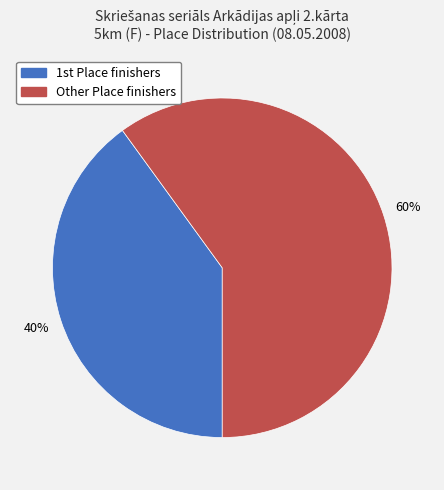

Is there a majority slice in this chart?

Yes